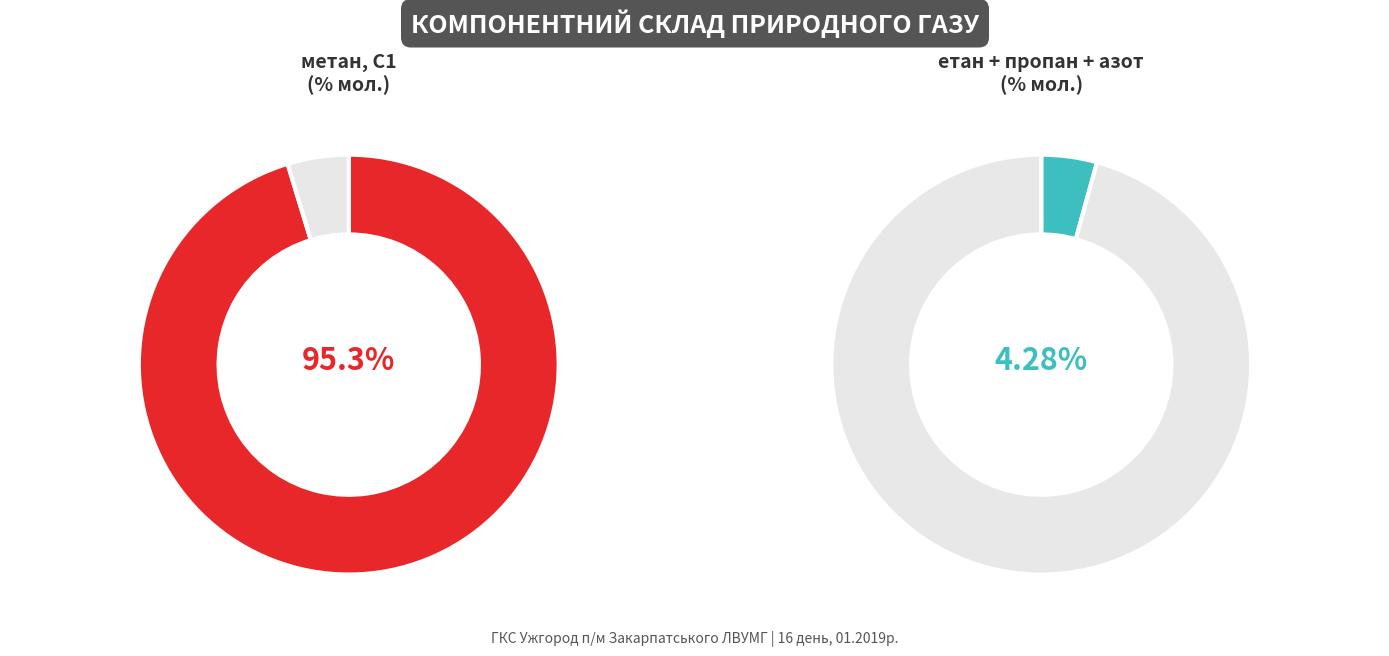

Which slice is the largest?

метан, С1